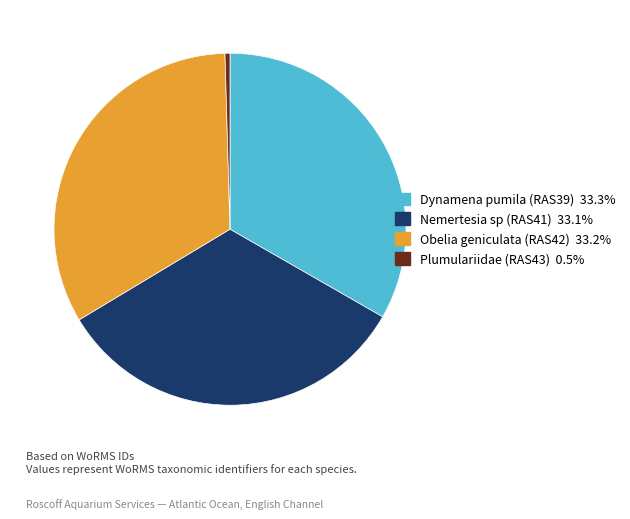

Does any single category account for the majority?

No